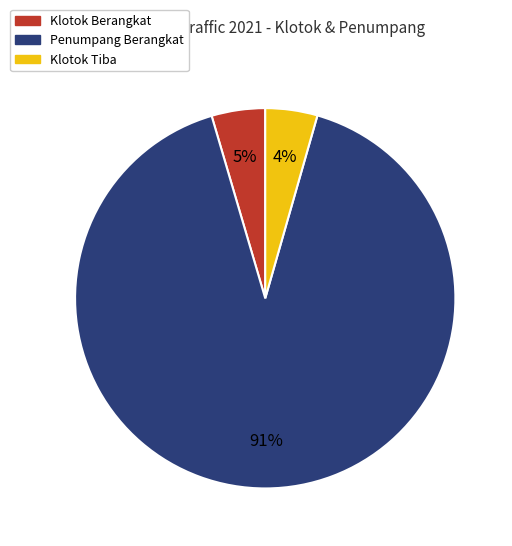

To the nearest percent, what is the difference between the largest and smallest slice percentages?

87%